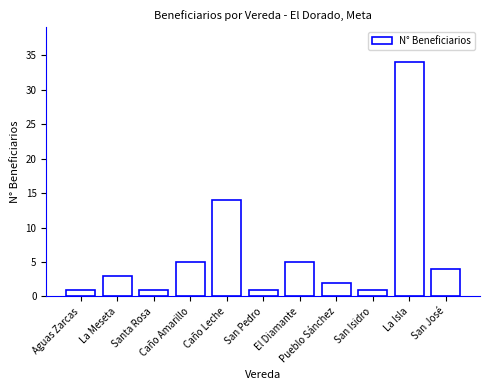

What is the change in value from Santa Rosa to El Diamante?

+4